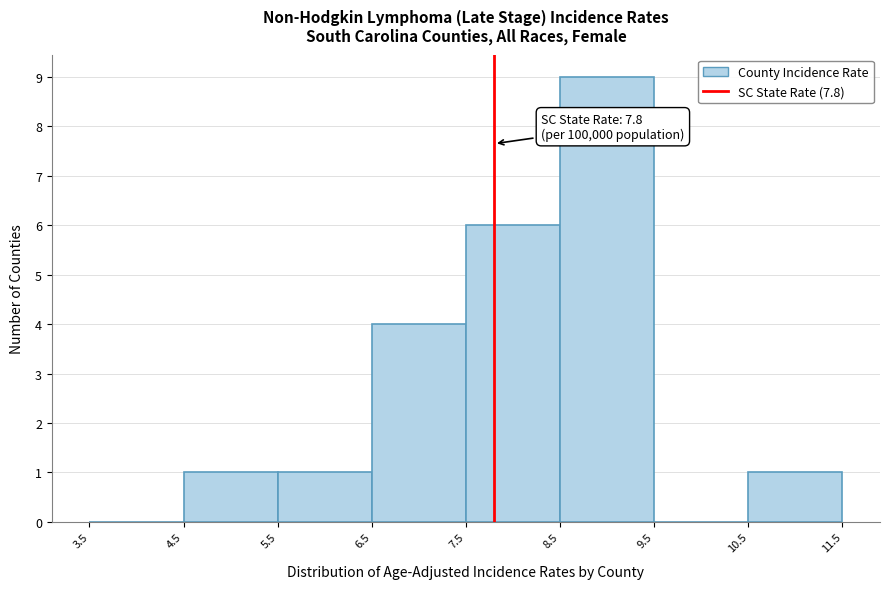

Which range on the x-axis has the tallest bar?

8.5 to 9.5